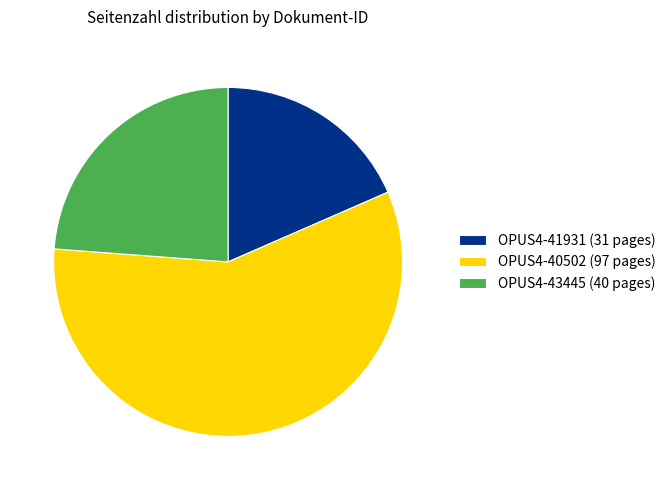

What is the largest slice in the pie chart?

OPUS4-40502